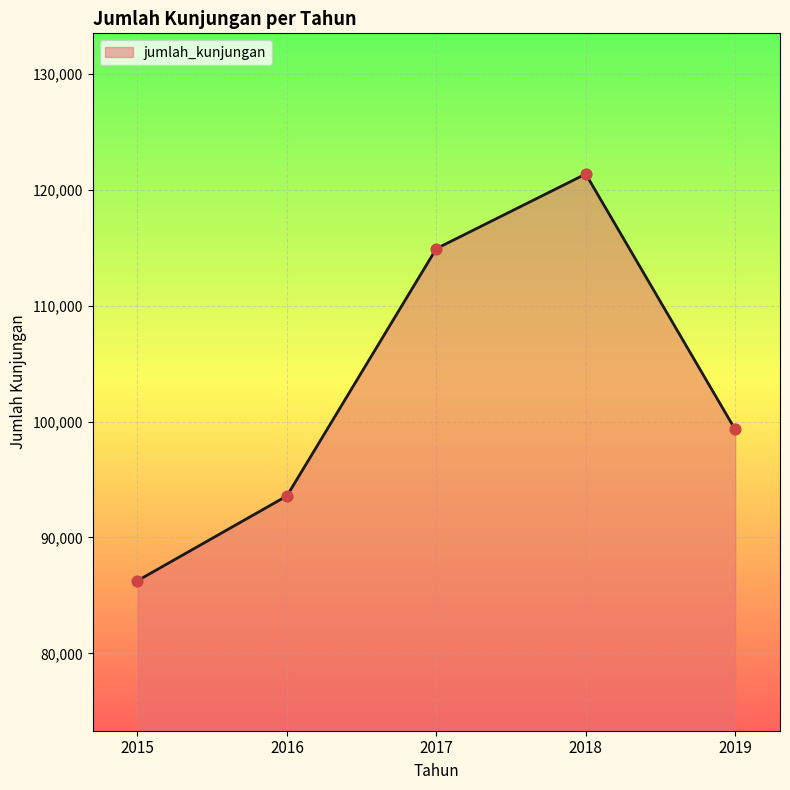

Which has a higher value, 2019 or 2016?

2019